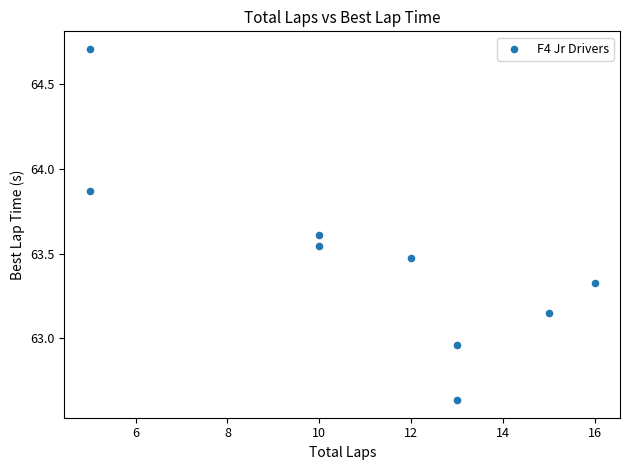

What is the range of Y values (max minus min)?

2.1